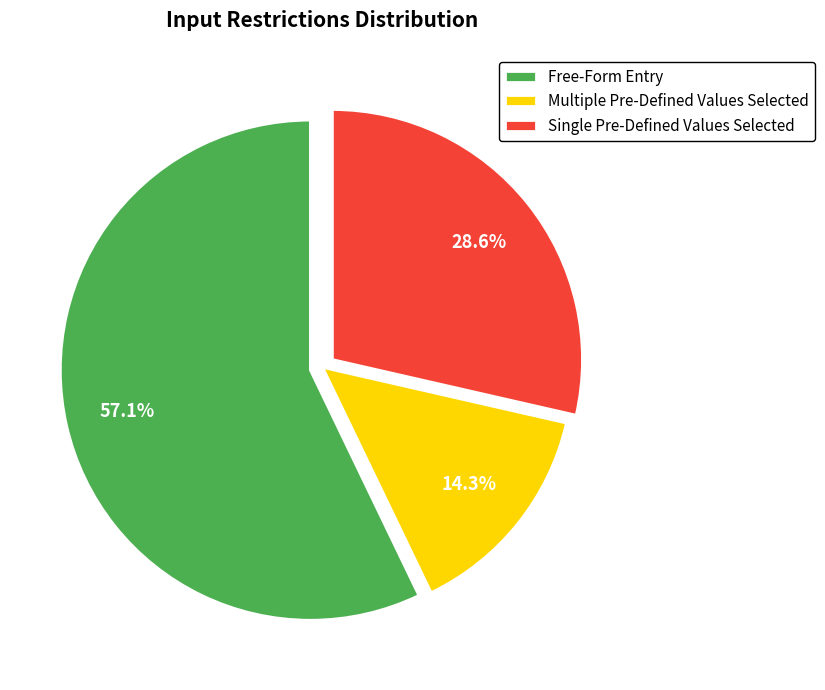

Between Free-Form Entry and Single Pre-Defined Values Selected, which is larger?

Free-Form Entry